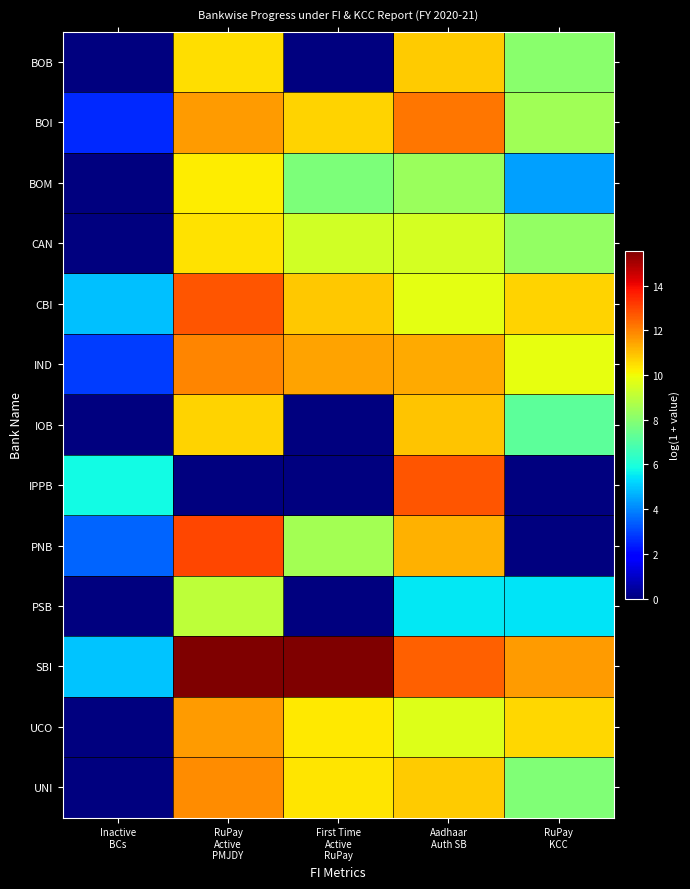

Count the number of data series in this chart.

13